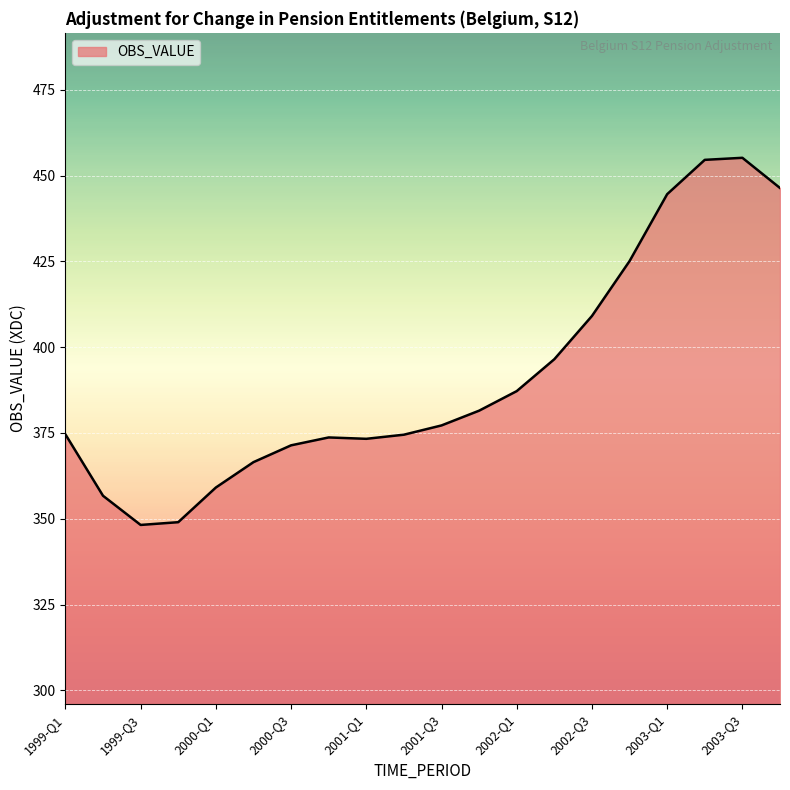

What is the difference between the maximum and minimum values?

107.0